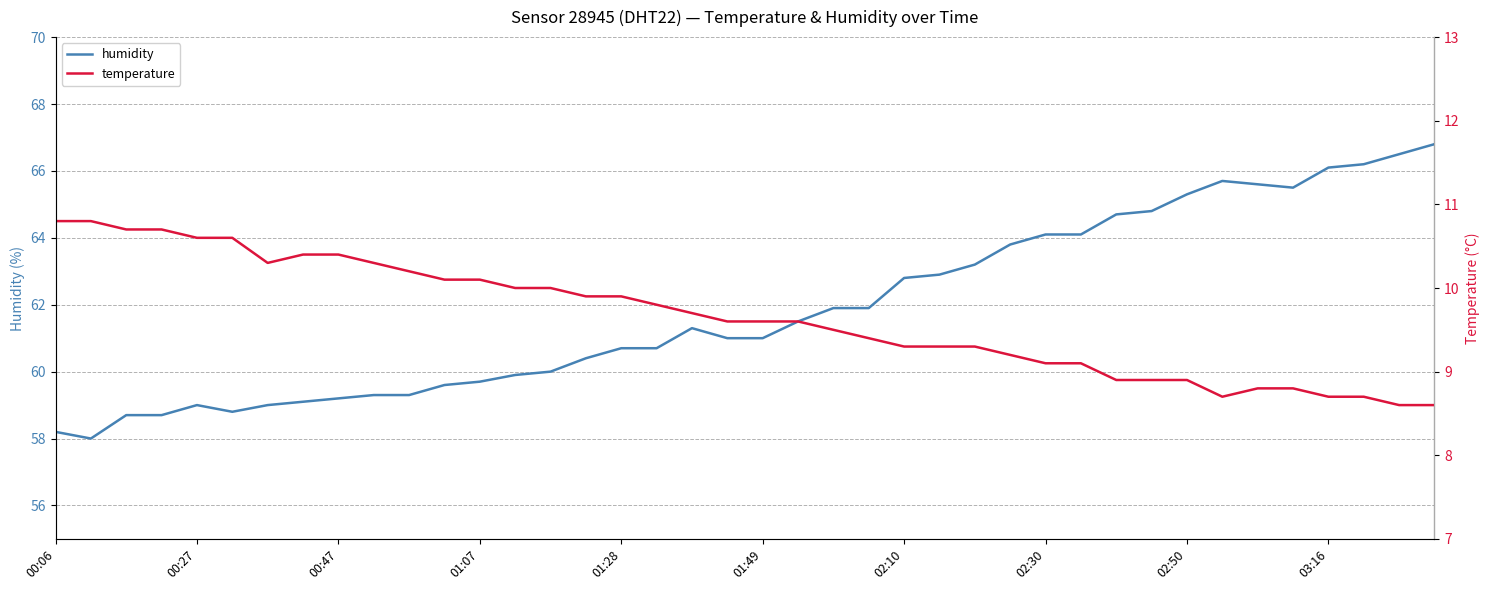

What is the value of the temperature point at the 22nd from the left?

9.6